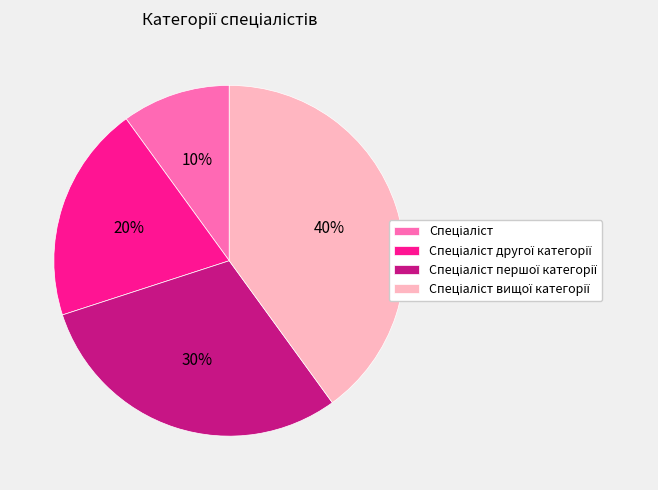

Is there any slice that represents more than half of the pie?

No